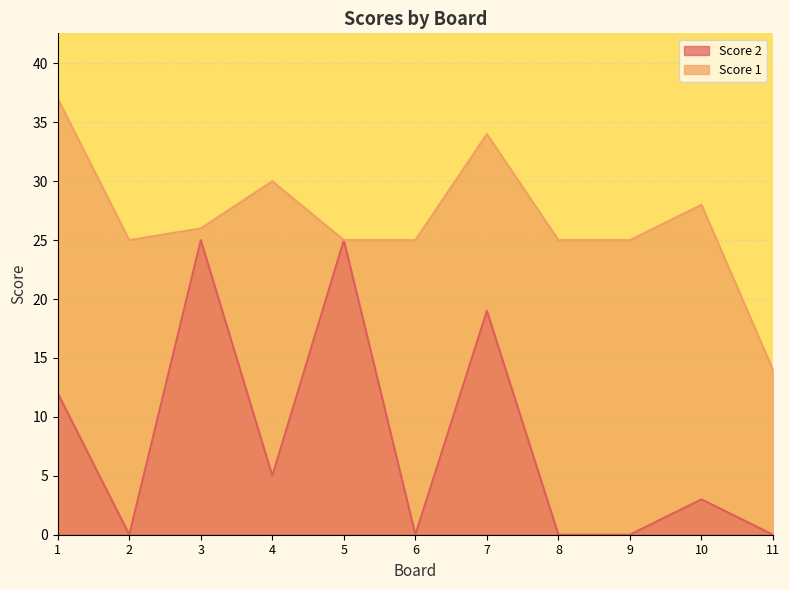

Where is the first local minimum?

2